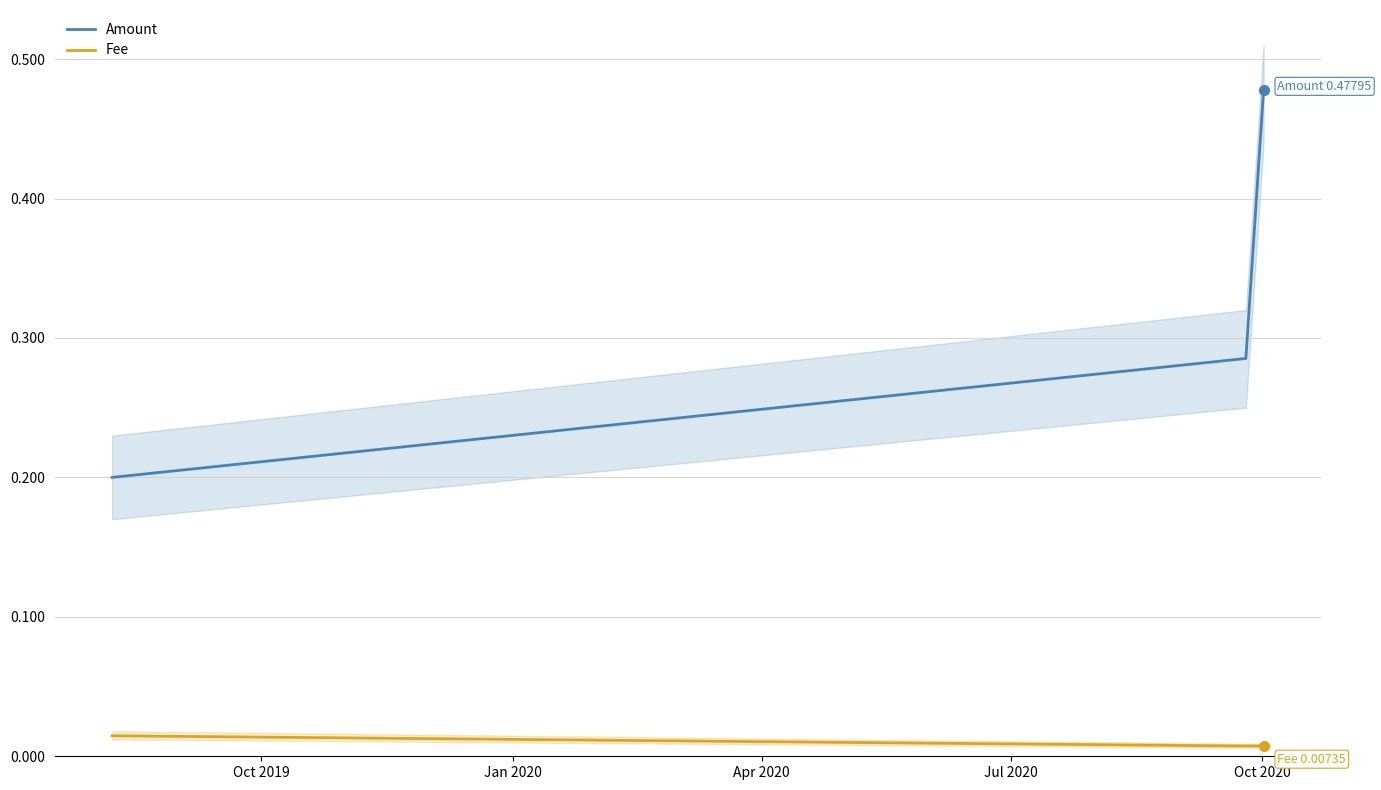

At how many categories does at least one series exceed 0?

3